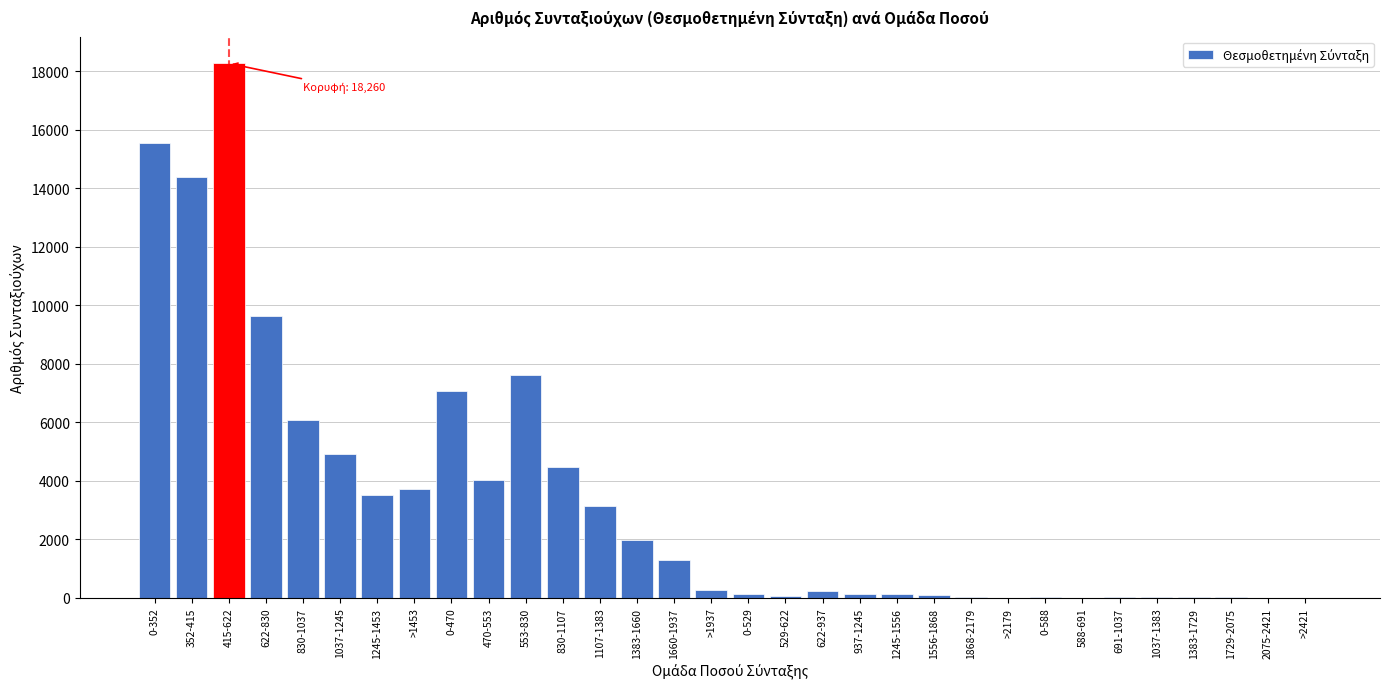

Which has a higher value, >2421 or 830-1107?

830-1107